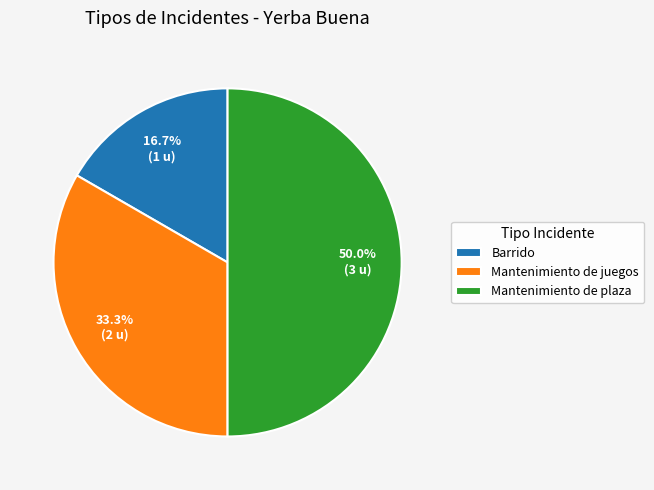

Approximately how many times larger is the value at Barrido compared to Mantenimiento de plaza?

0.3